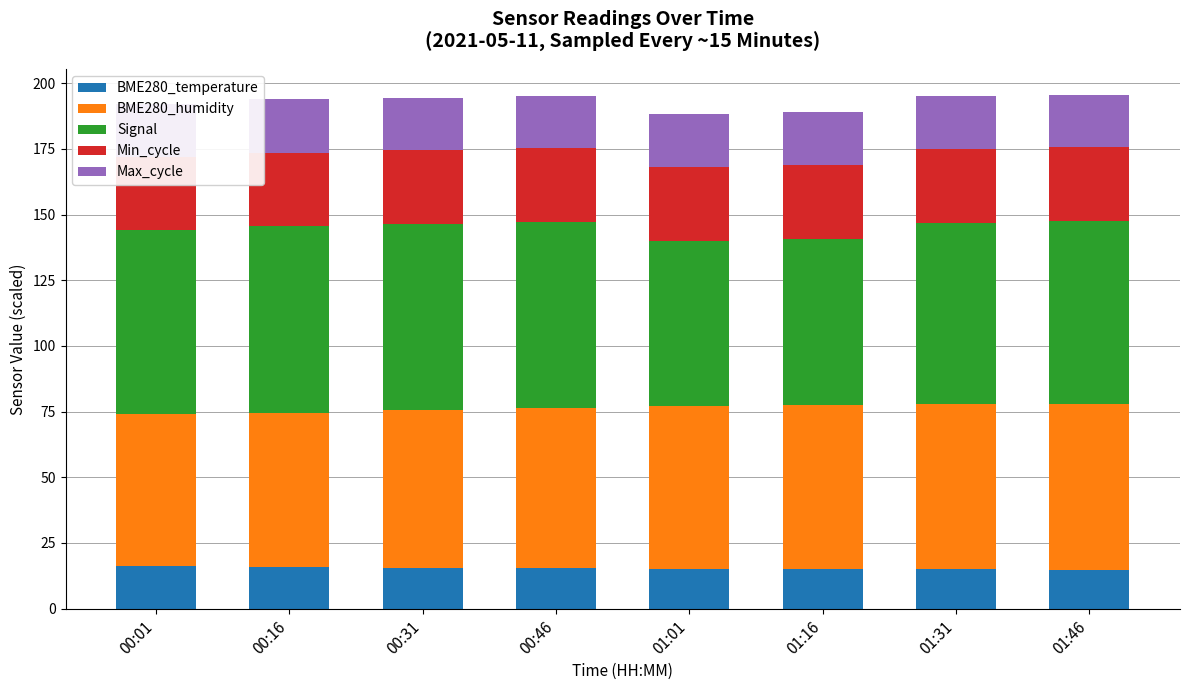

What is the label of the 3rd bar from the left?

00:31